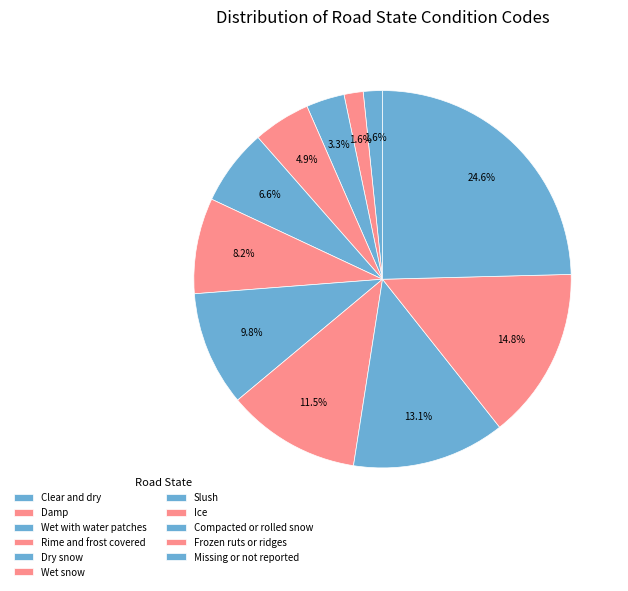

Is there any slice that represents more than half of the pie?

No